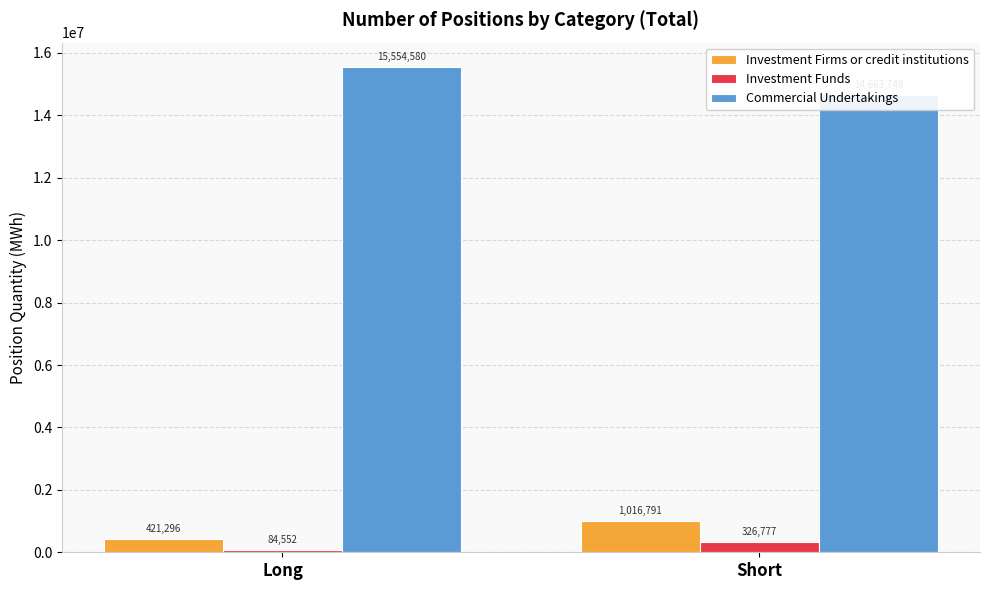

List the labels in order of Investment Firms or credit institutions value, smallest first.

Long, Short